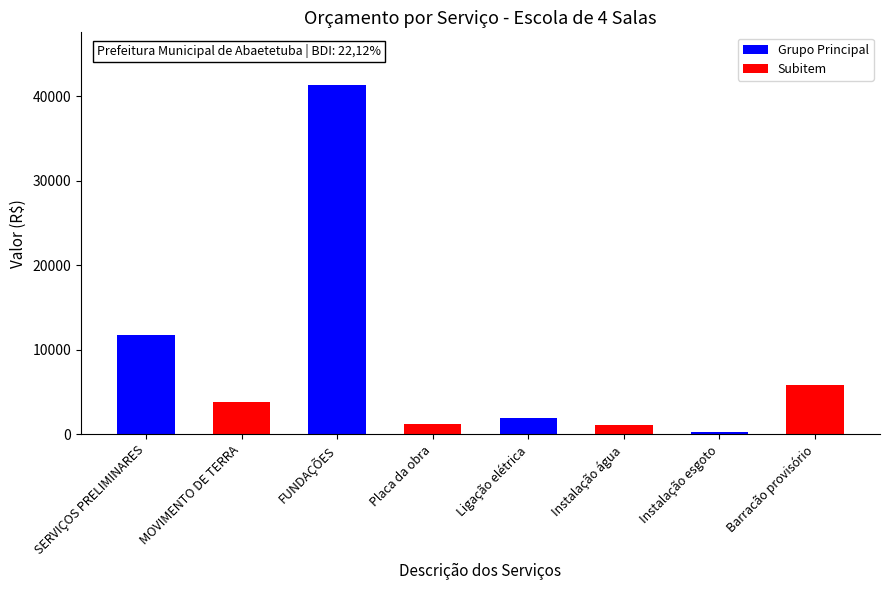

At which label is the value closest to 20805?

SERVIÇOS PRELIMINARES